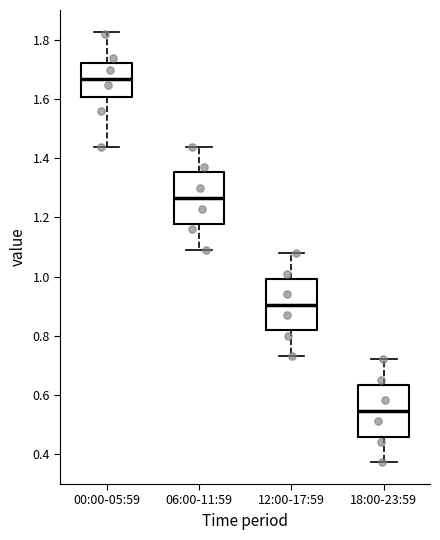

Reading left to right, read every box against the y-axis: the position of its median line, the range the box covers, and the ends of its whiskers. The values are not printed on the chart, so give them approximately, as read against the axis.

00:00-05:59: median 1.68, box 1.60 to 1.72, whiskers 1.44 to 1.84
06:00-11:59: median 1.26, box 1.18 to 1.36, whiskers 1.10 to 1.44
12:00-17:59: median 0.90, box 0.82 to 1.00, whiskers 0.74 to 1.08
18:00-23:59: median 0.54, box 0.46 to 0.64, whiskers 0.38 to 0.72